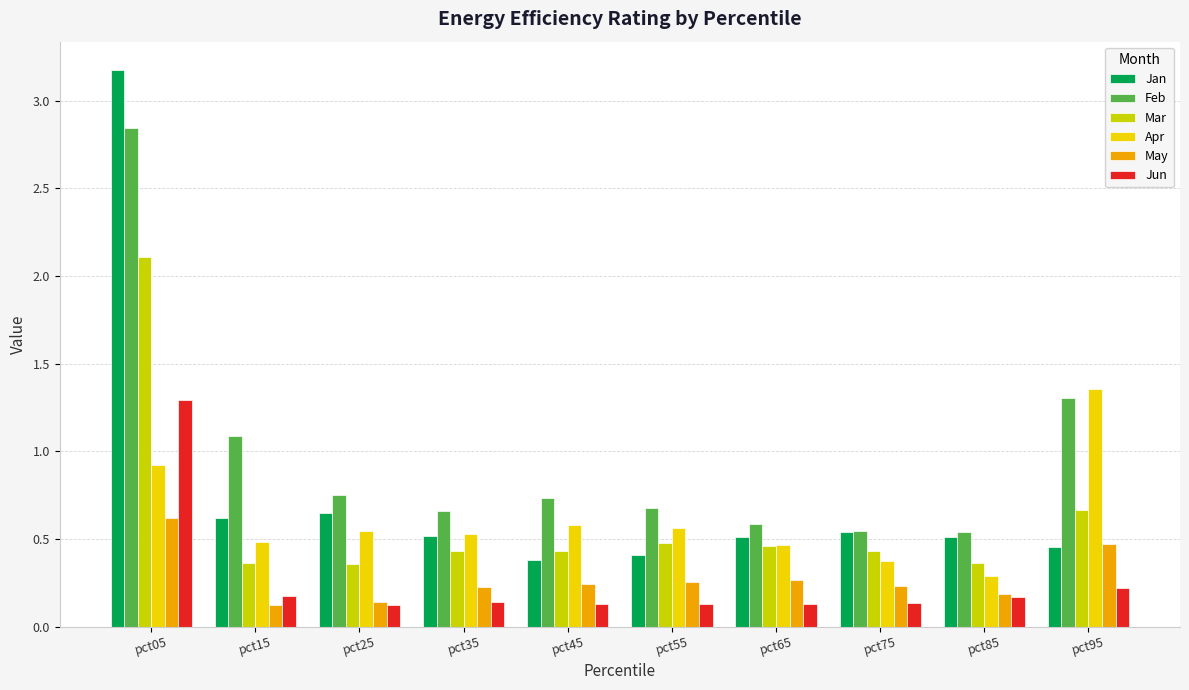

At which label does Feb reach its peak?

pct05